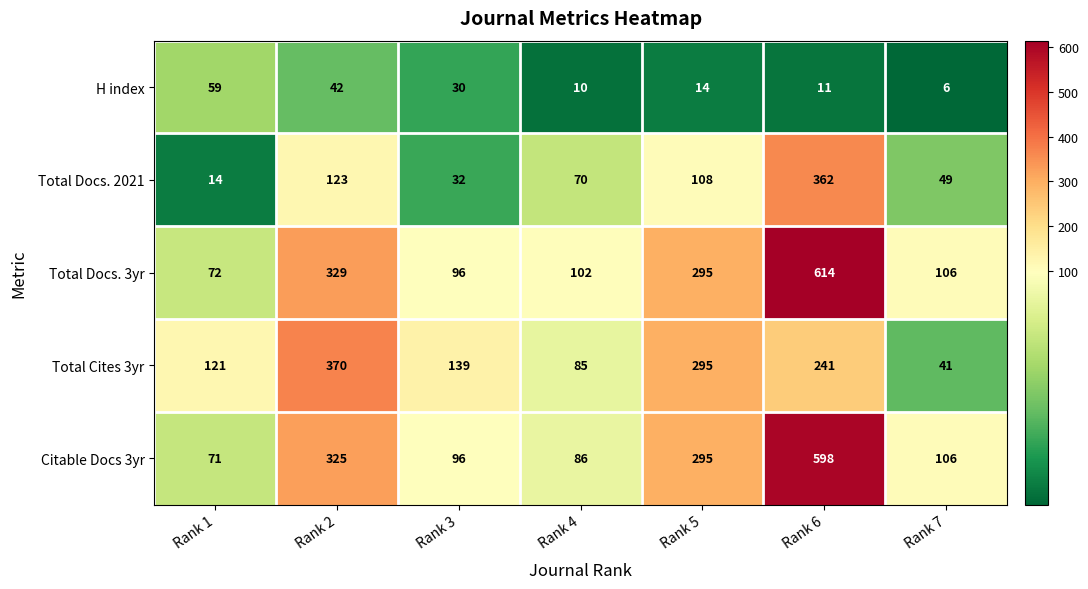

At which label is Total Docs. 3yr closest to 343?

Rank 2